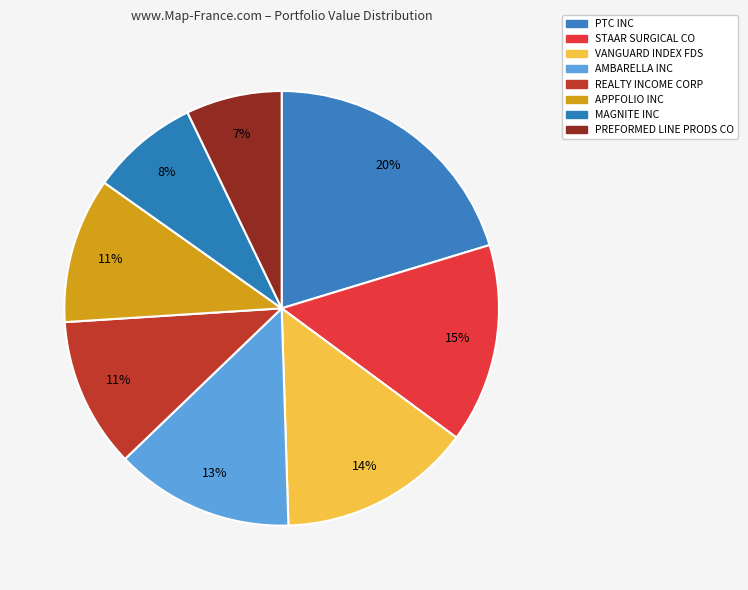

True or false: APPFOLIO INC accounts for 11% of the total.

True